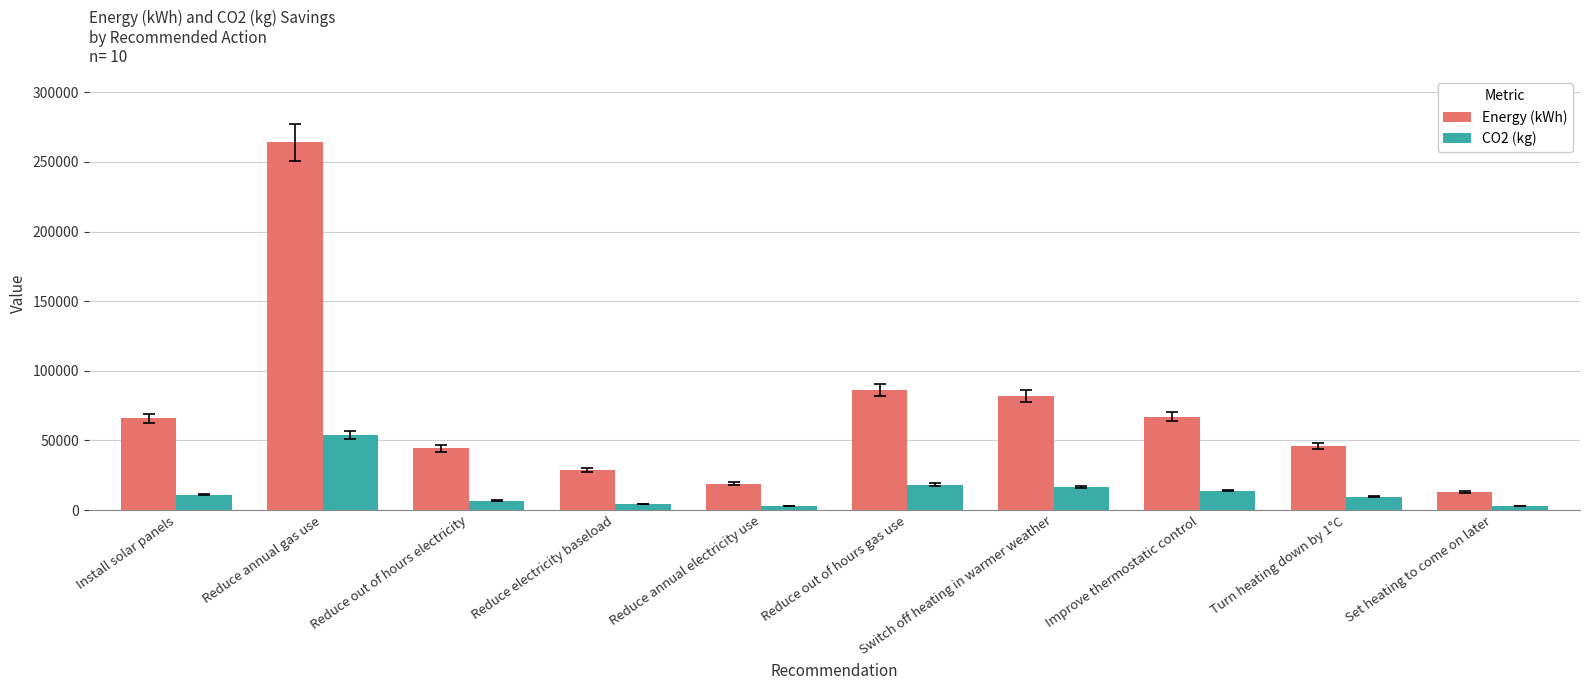

How many values in the Energy (kWh) series are below 66000?

5